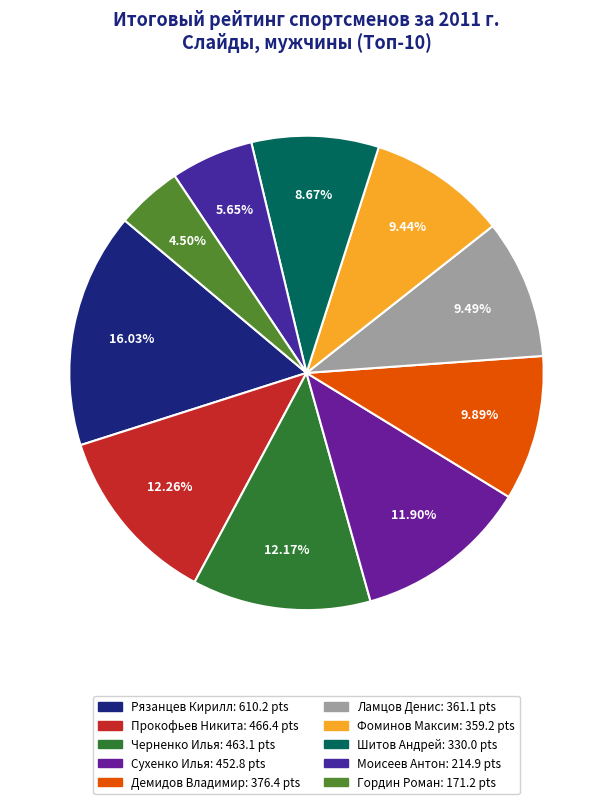

Between Моисеев Антон and Черненко Илья, which is larger?

Черненко Илья